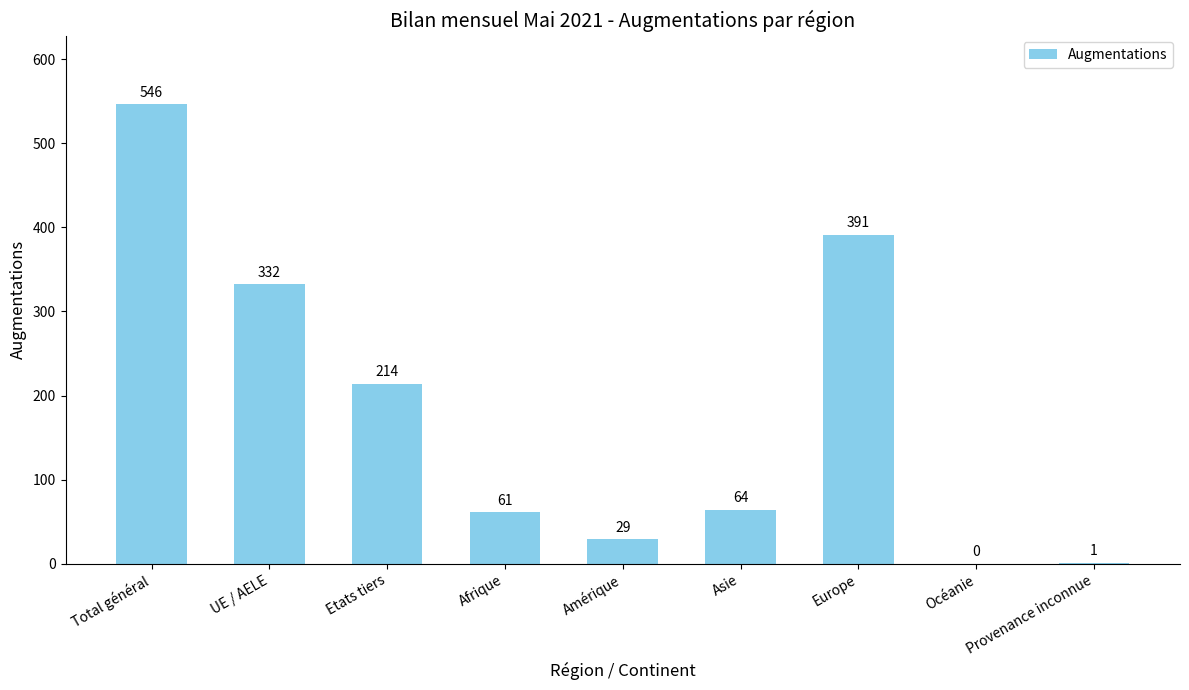

True or false: the data shows 512 at Europe.

False